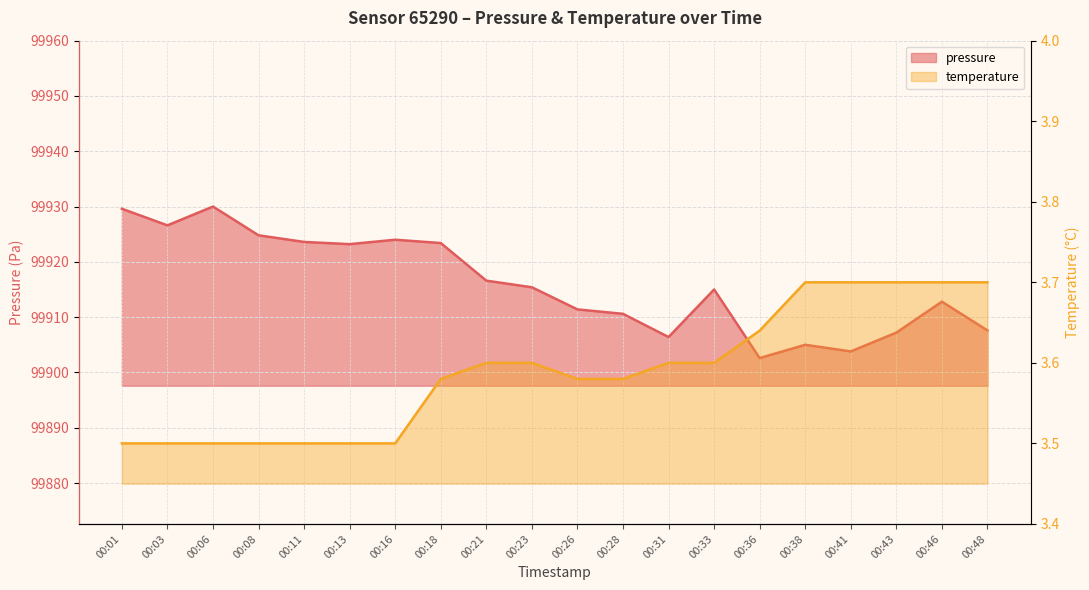

Which series has the largest total across all categories?

pressure